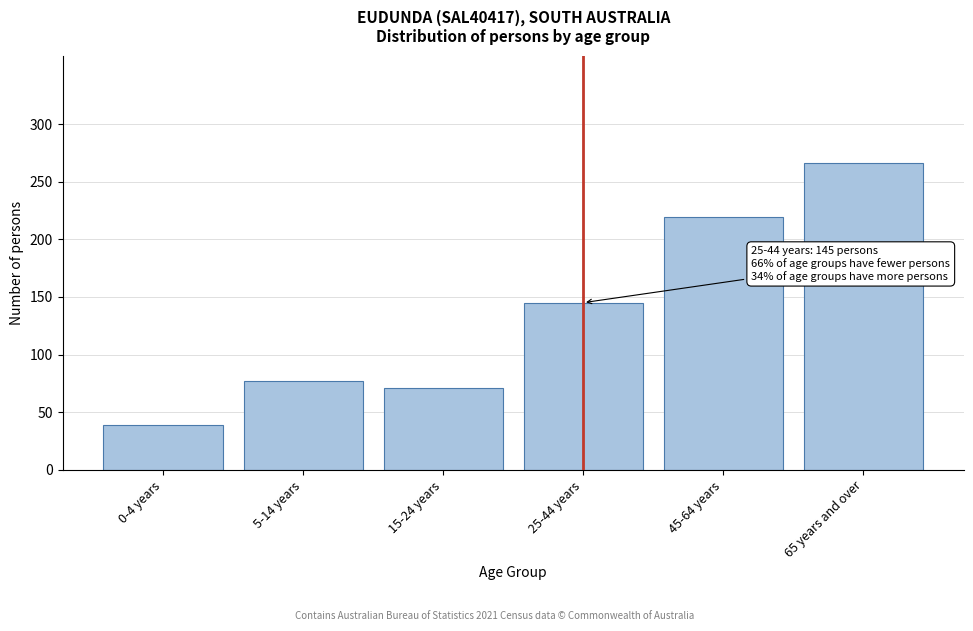

Reading left to right, list all the values displayed in this chart.

0-4 years=39	5-14 years=77	15-24 years=71	25-44 years=145	45-64 years=219	65 years and over=266